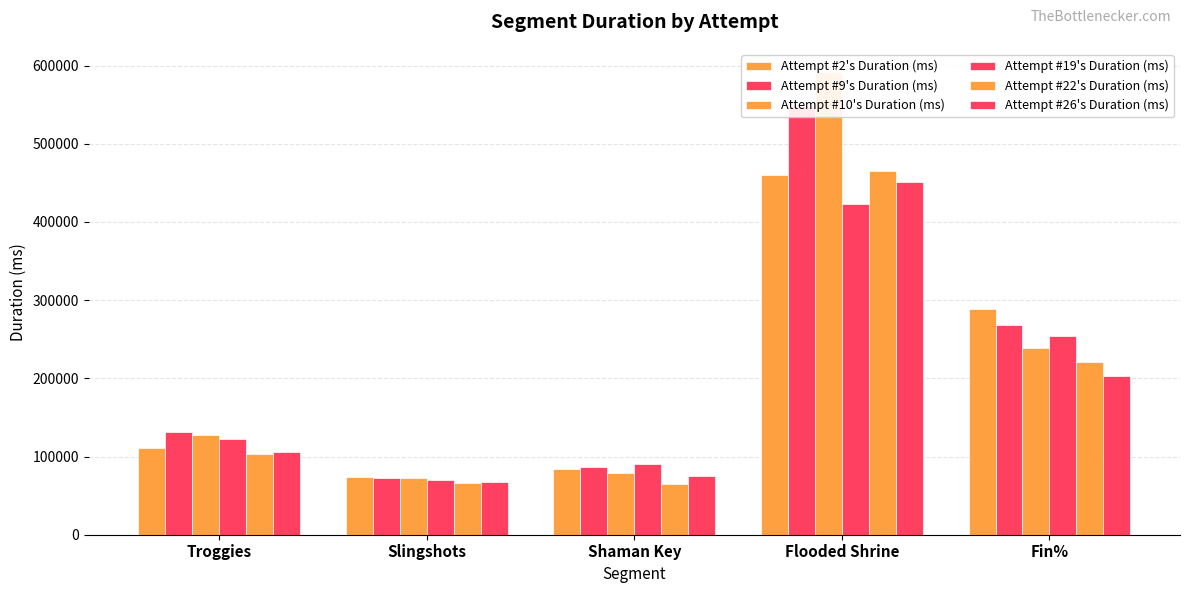

Reading left to right, what are all the values shown in this chart?

Attempt #2's Duration (ms): 110991	74083	83515	460134	289262
Attempt #9's Duration (ms): 131612	73019	87191	548128	267629
Attempt #10's Duration (ms): 128104	72425	79157	591787	239329
Attempt #19's Duration (ms): 123002	70365	89906	422913	253734
Attempt #22's Duration (ms): 102668	66536	65455	465085	220849
Attempt #26's Duration (ms): 105714	66812	75491	451414	203310